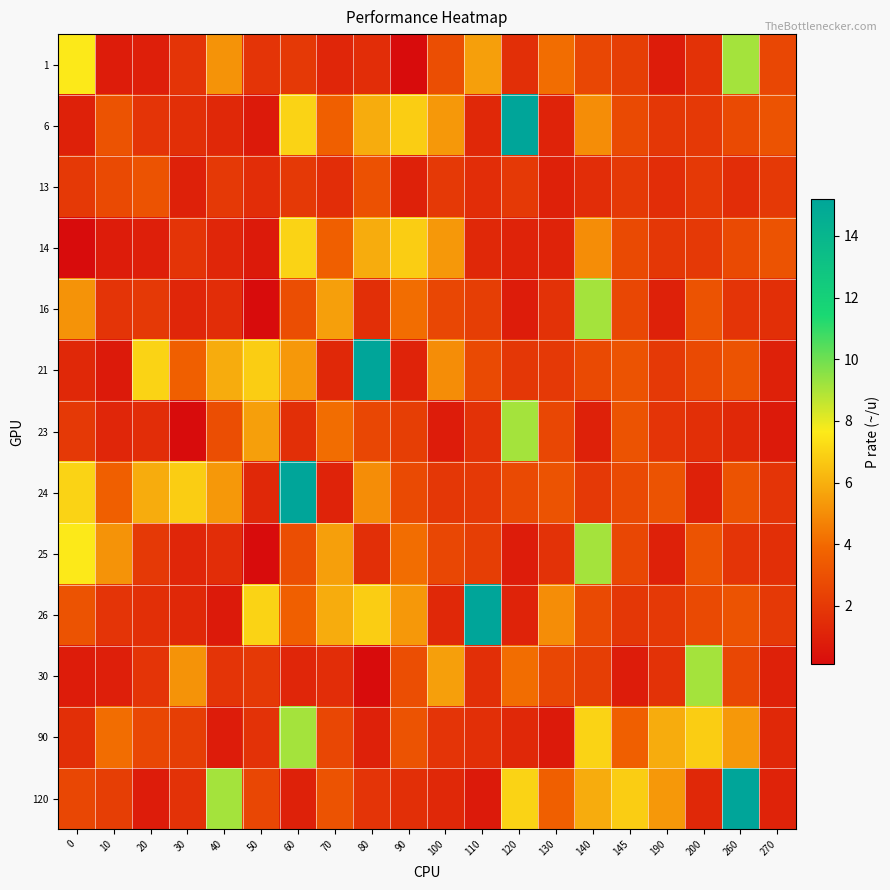

How many series are shown in this chart?

13